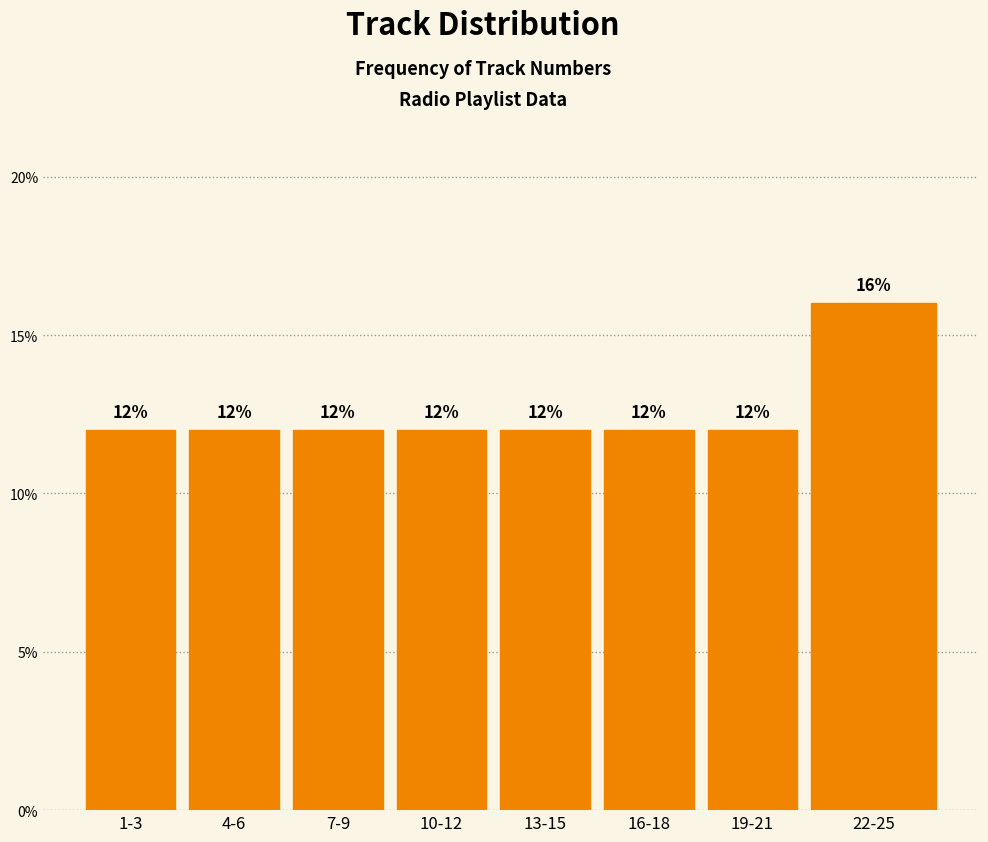

Reading left to right, transcribe all the data shown in this chart.

1-3=12	4-6=12	7-9=12	10-12=12	13-15=12	16-18=12	19-21=12	22-25=16